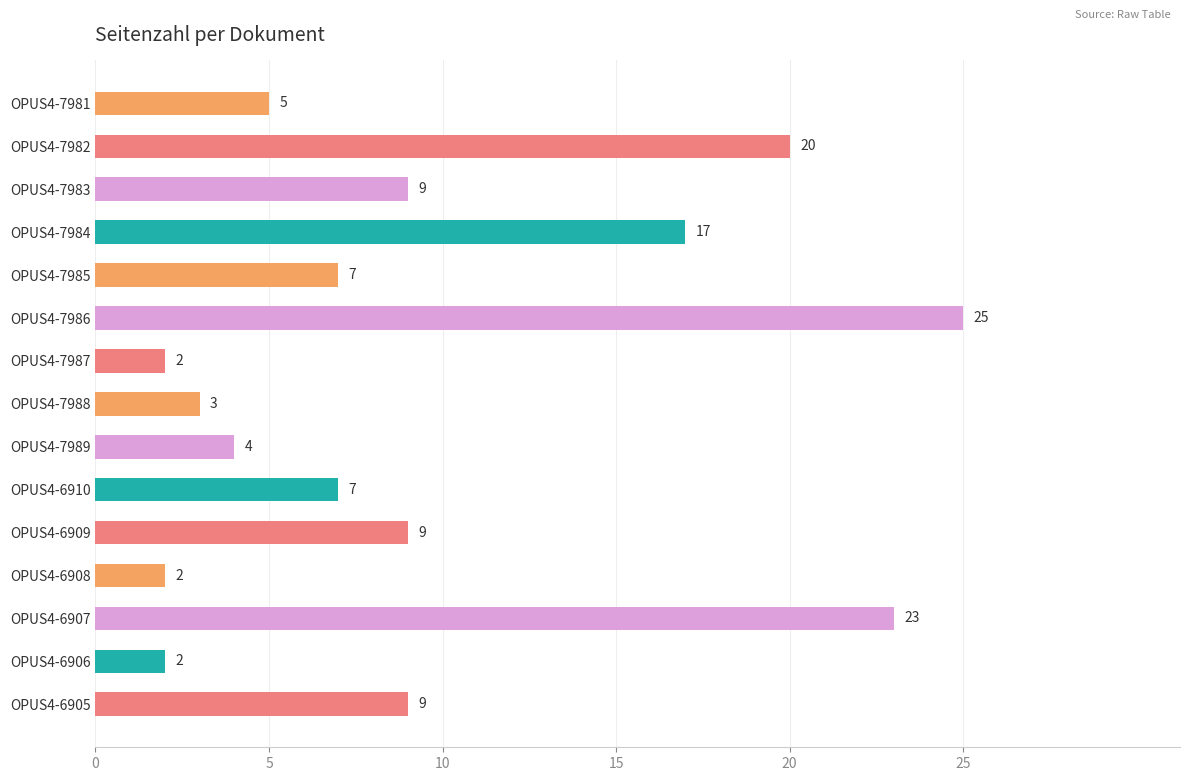

What is the approximate value at OPUS4-6910, to the nearest 10?

10